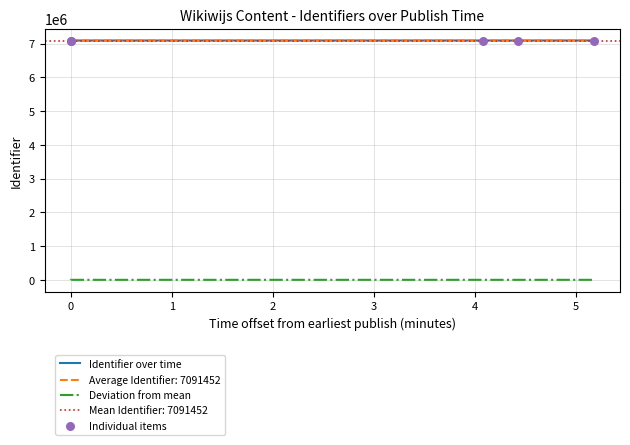

At how many categories does at least one series exceed 5626874?

5